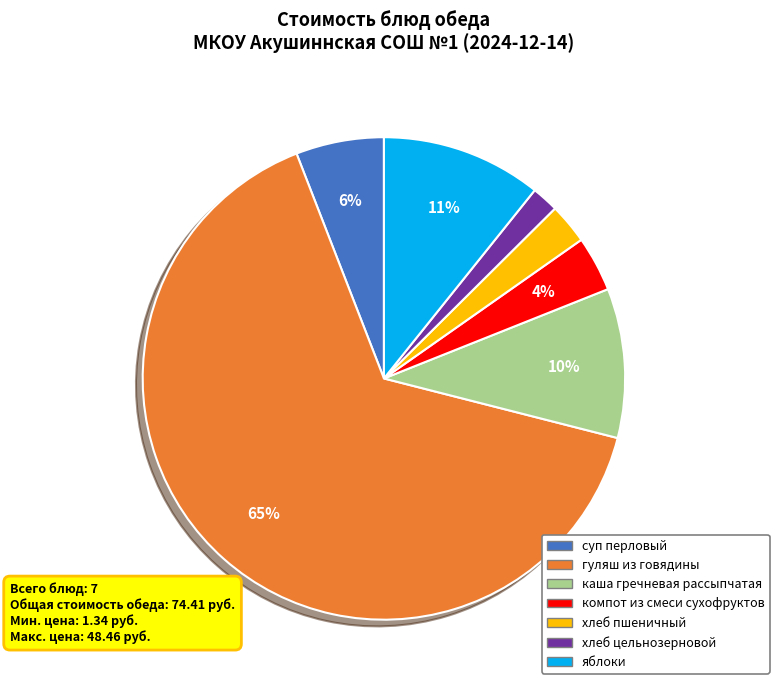

Rank the categories by value from lowest to highest.

хлеб цельнозерновой, хлеб пшеничный, компот из смеси сухофруктов, суп перловый, каша гречневая рассыпчатая, яблоки, гуляш из говядины